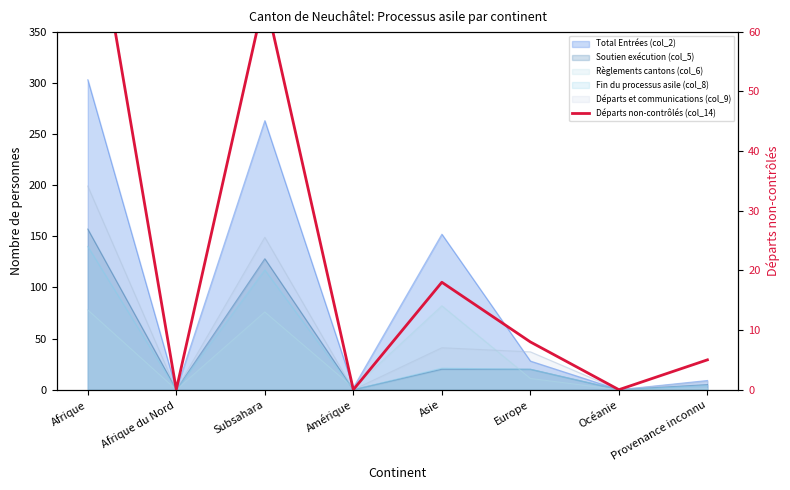

What value does the data have at Europe?

8